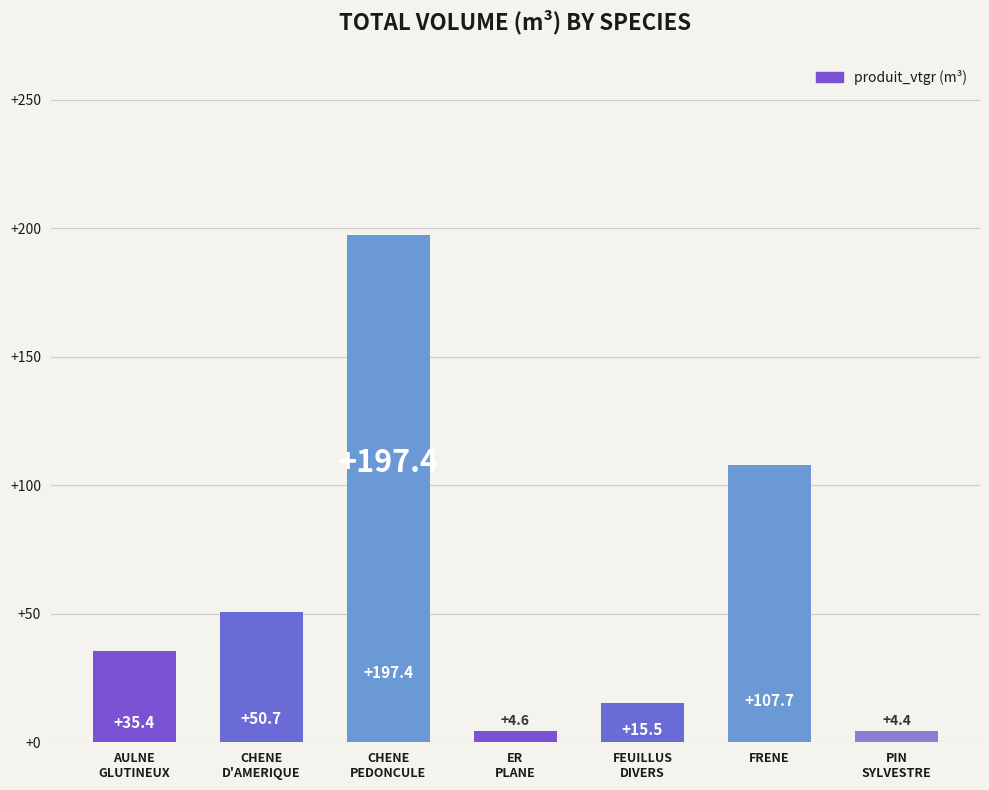

Does the chart contain stacked bars?

No